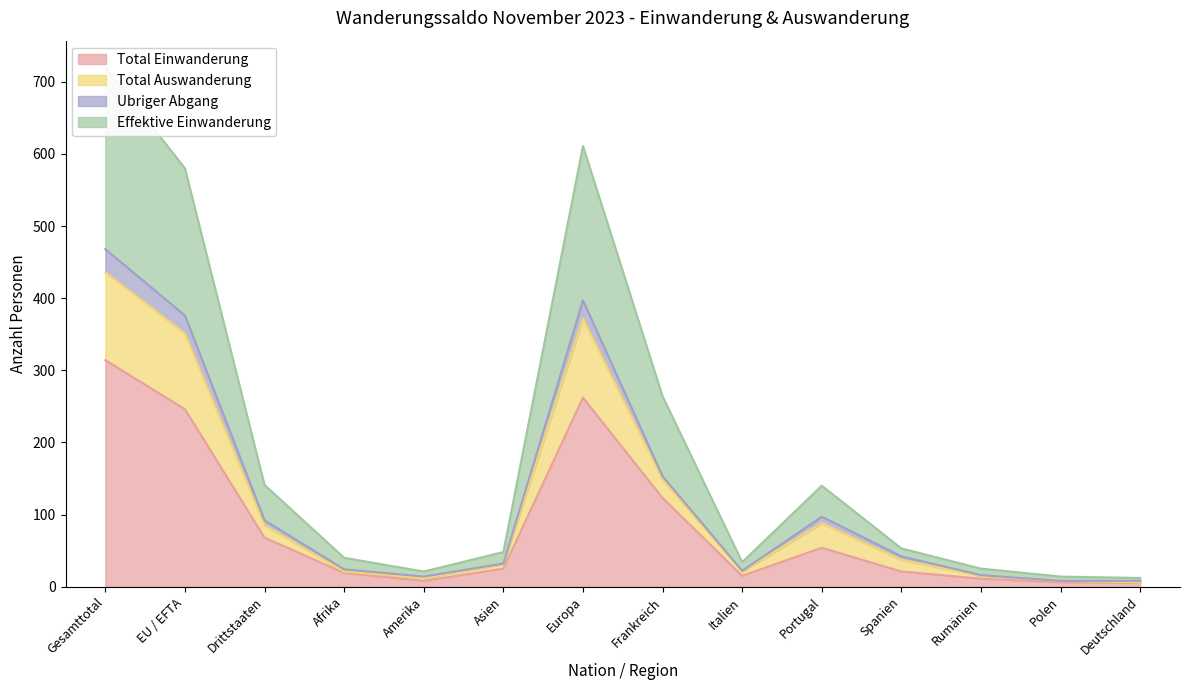

Is the value of Ubriger Abgang at Rumänien greater than the value of Total Einwanderung at Drittstaaten?

No